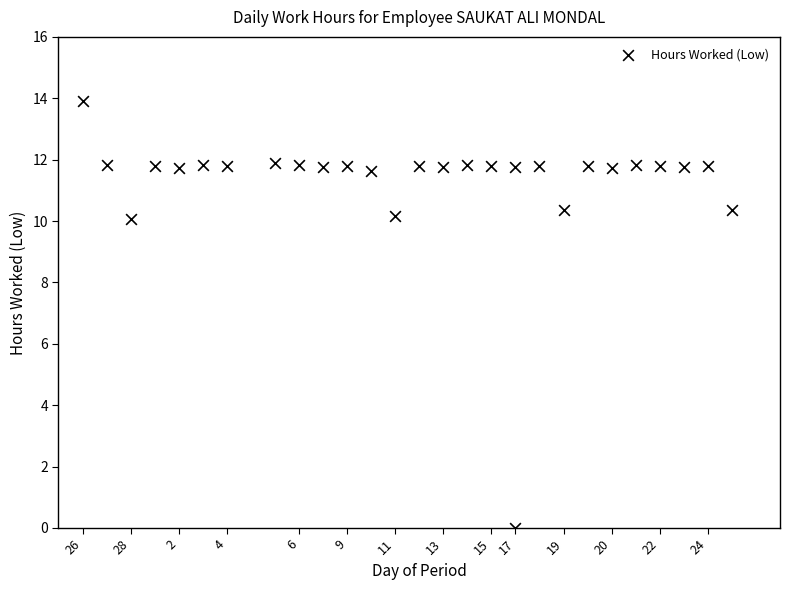

What is the range of X values (max minus min)?

27.0